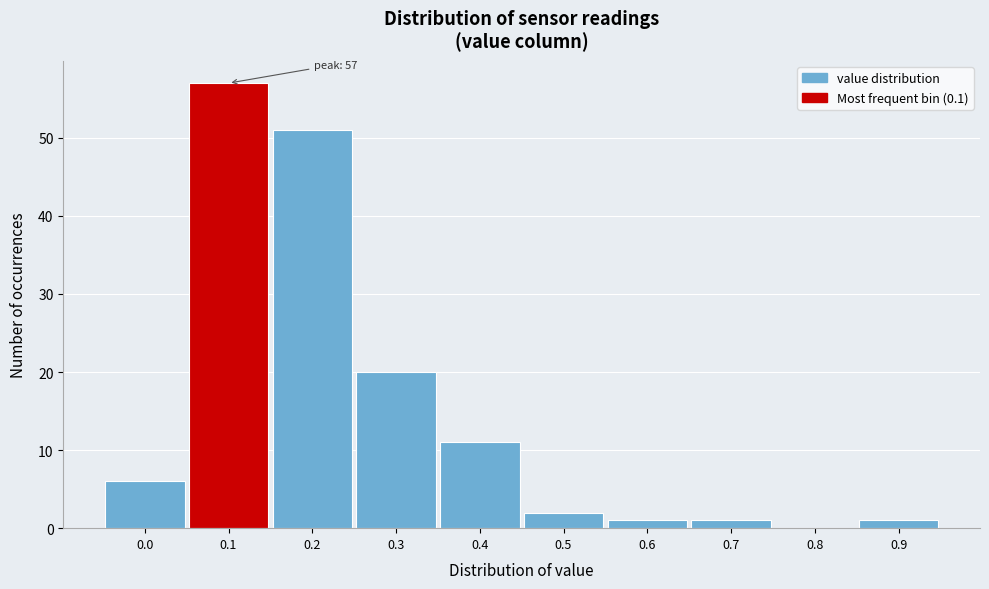

Reading left to right, transcribe all the data shown in this chart.

0.0=6	0.1=57	0.2=51	0.3=20	0.4=11	0.5=2	0.6=1	0.7=1	0.8=0	0.9=1